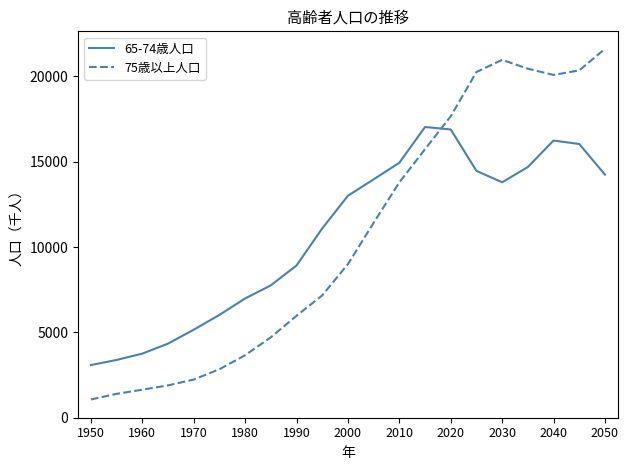

What is the highest value of the 75歳以上人口 series?

21616